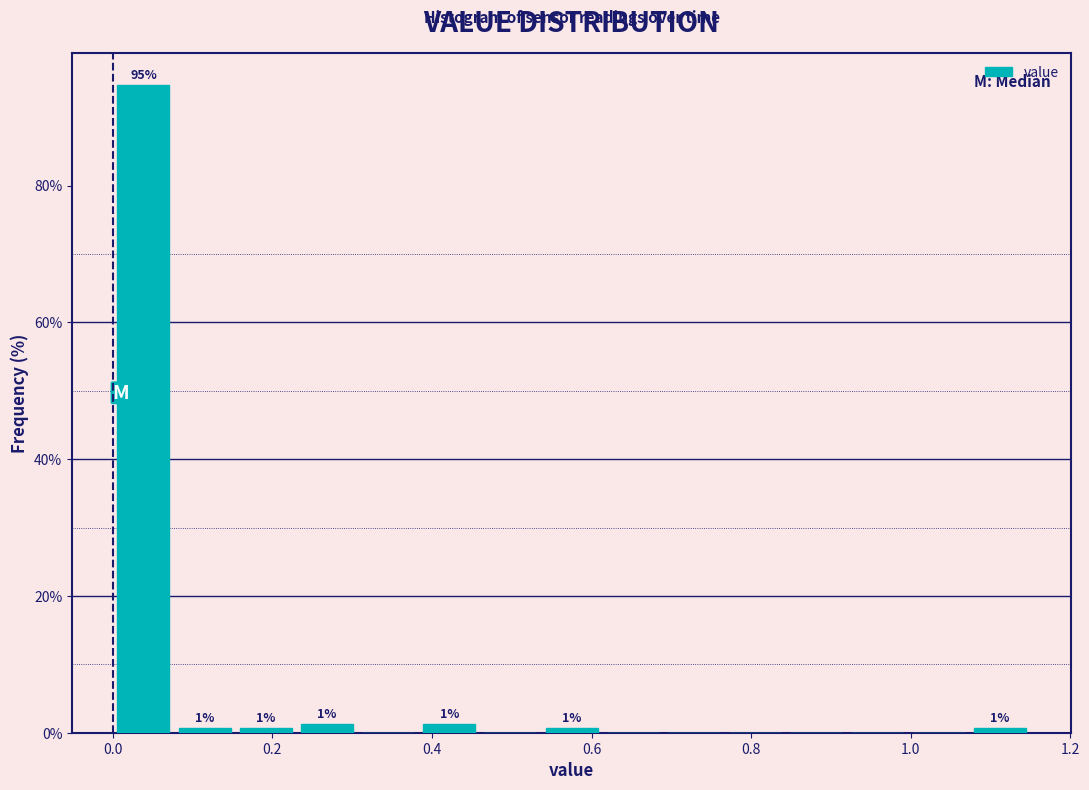

Read against the x-axis, roughly where is the centre of the tallest bar?

0.04